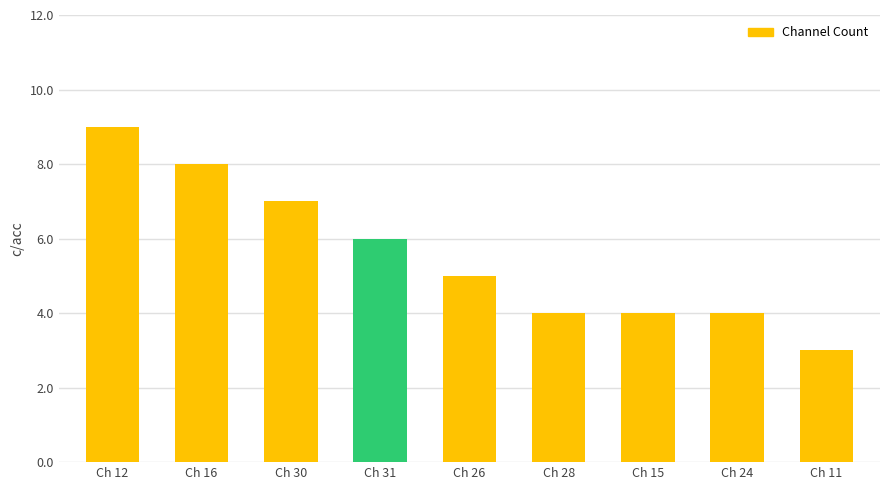

Does the chart contain stacked bars?

No